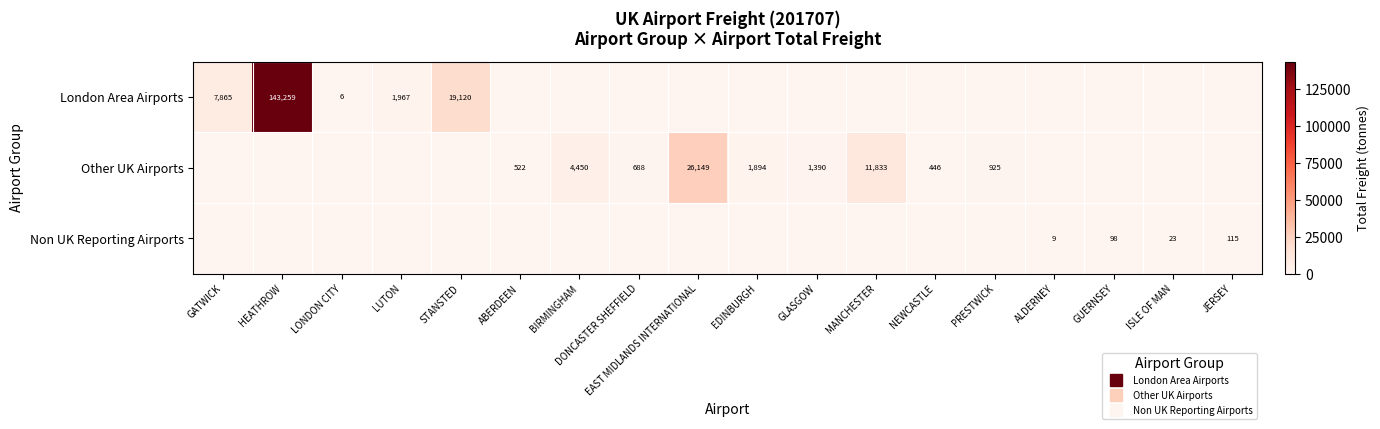

What is the maximum value shown in the chart?

143258.6